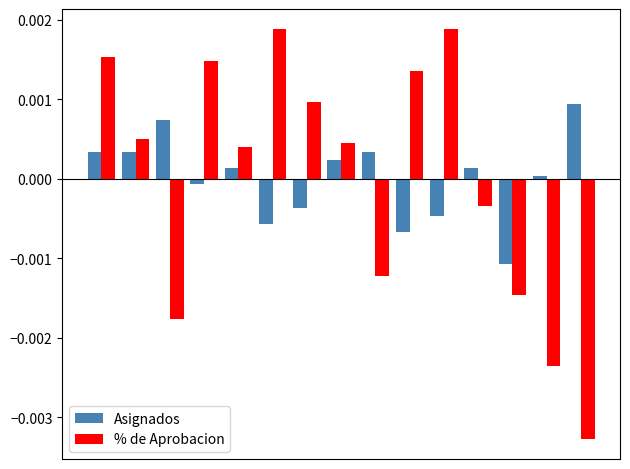

How many data points in Asignados are above 0?

9